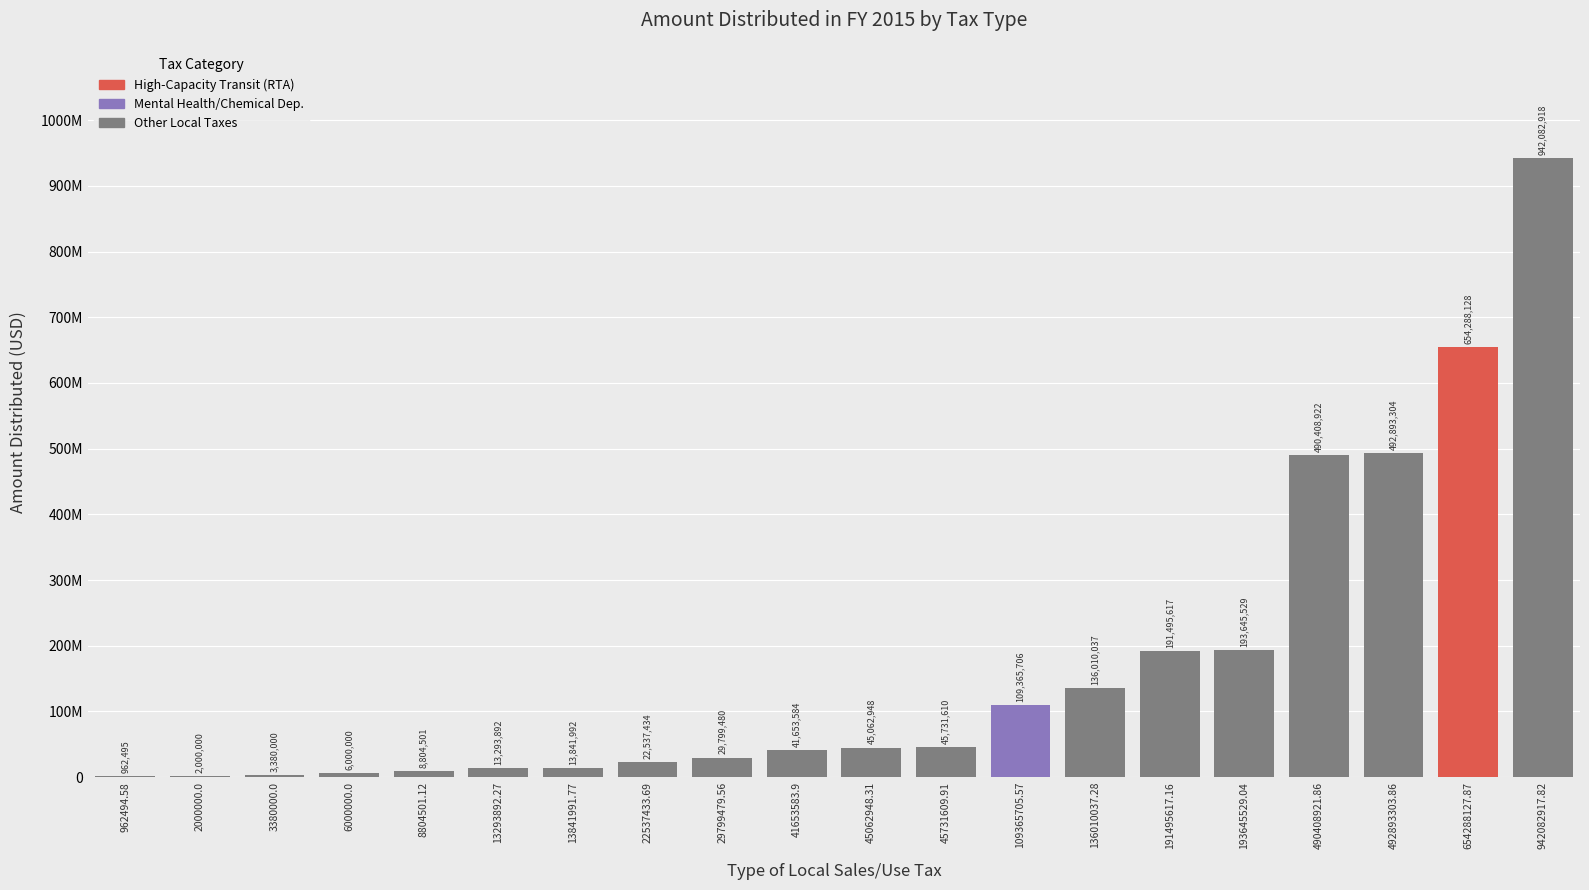

What is the difference between the second highest and minimum values?

653325633.3